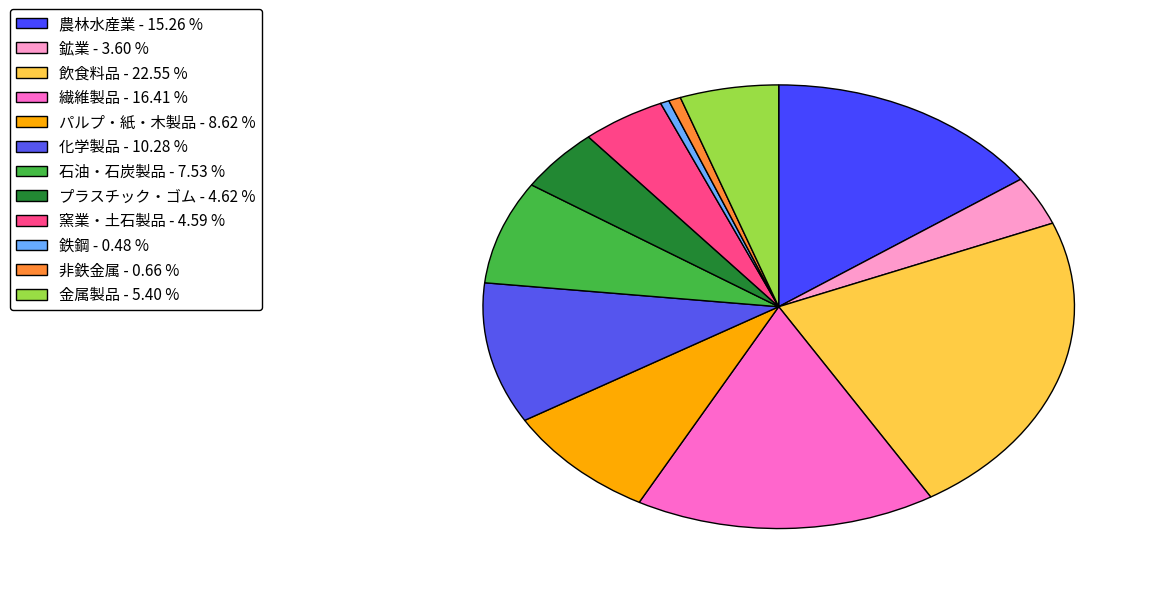

What percentage is the 鉱業 slice, to the nearest percent?

4%